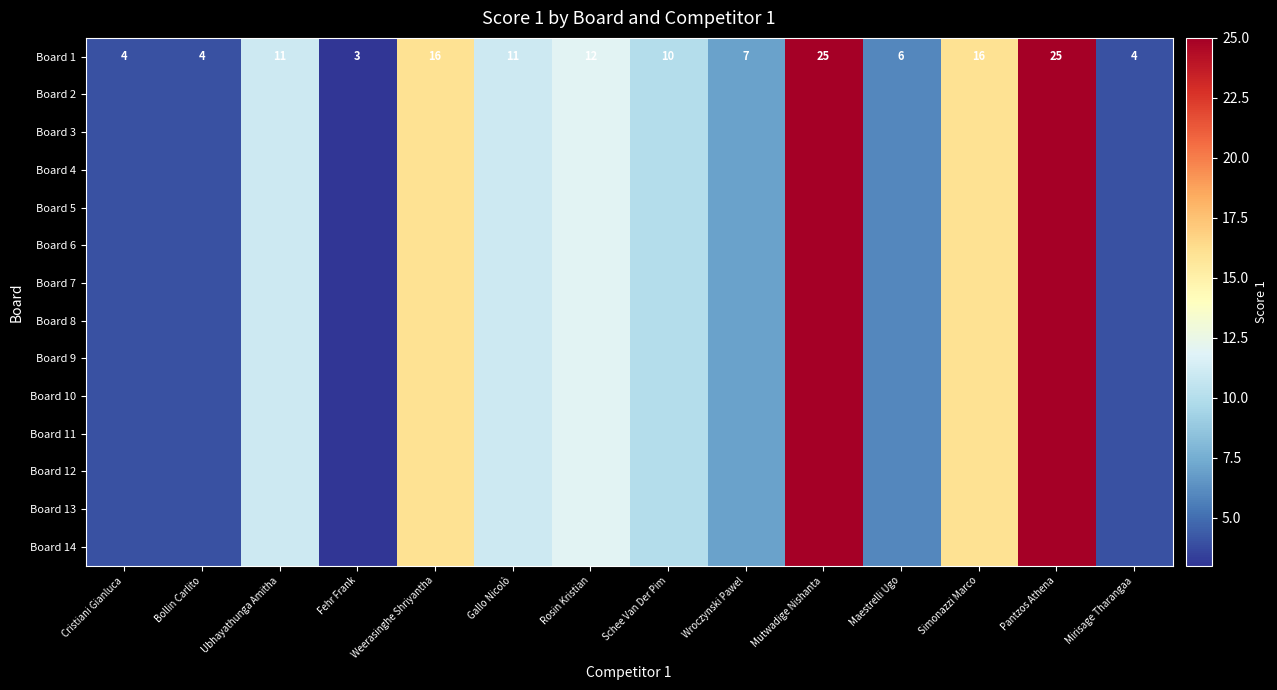

How many values are below 11?

7